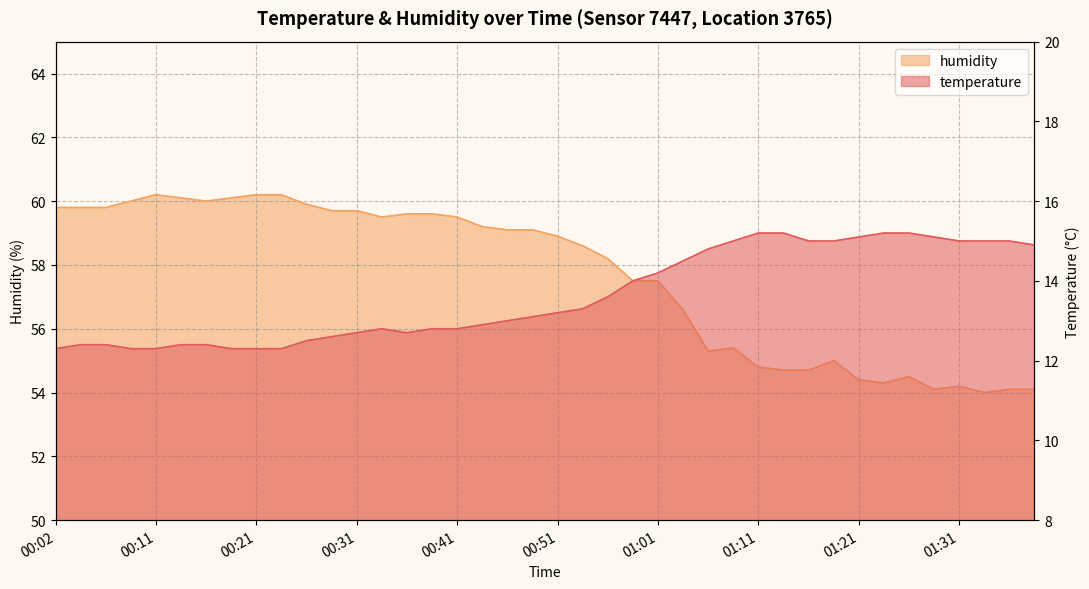

Which series has the largest range (max minus min)?

humidity